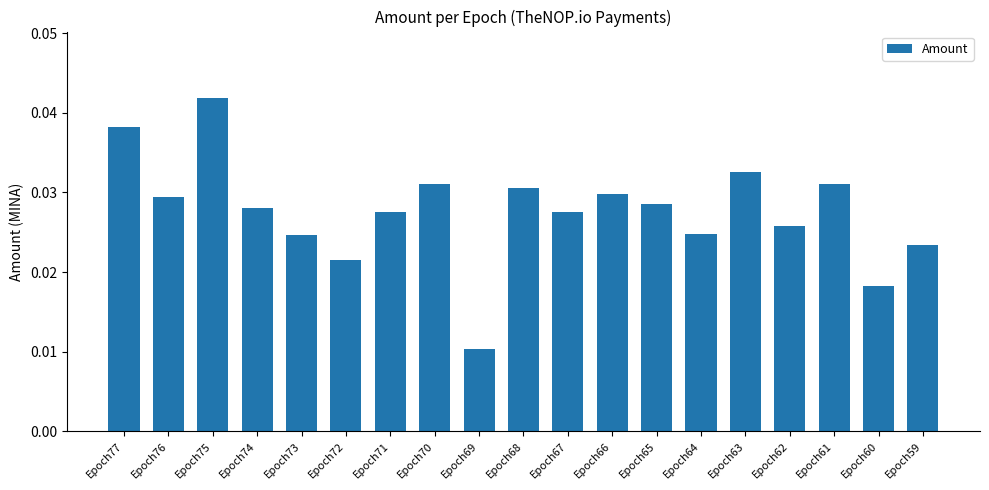

Which category has the highest value across all series?

Epoch75